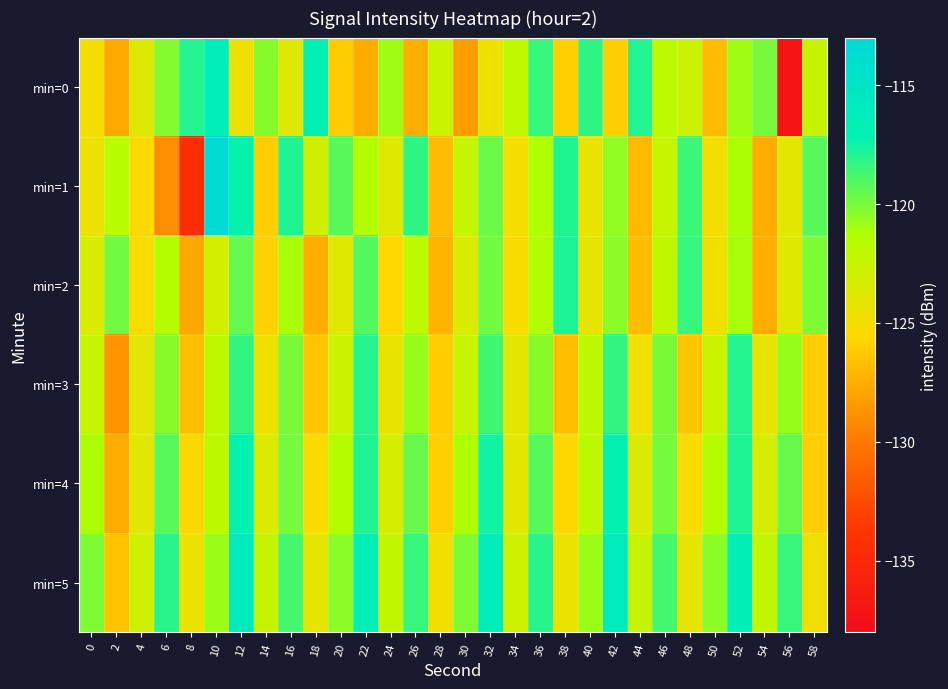

What is the spread (max minus min) of values at 6?

10.9